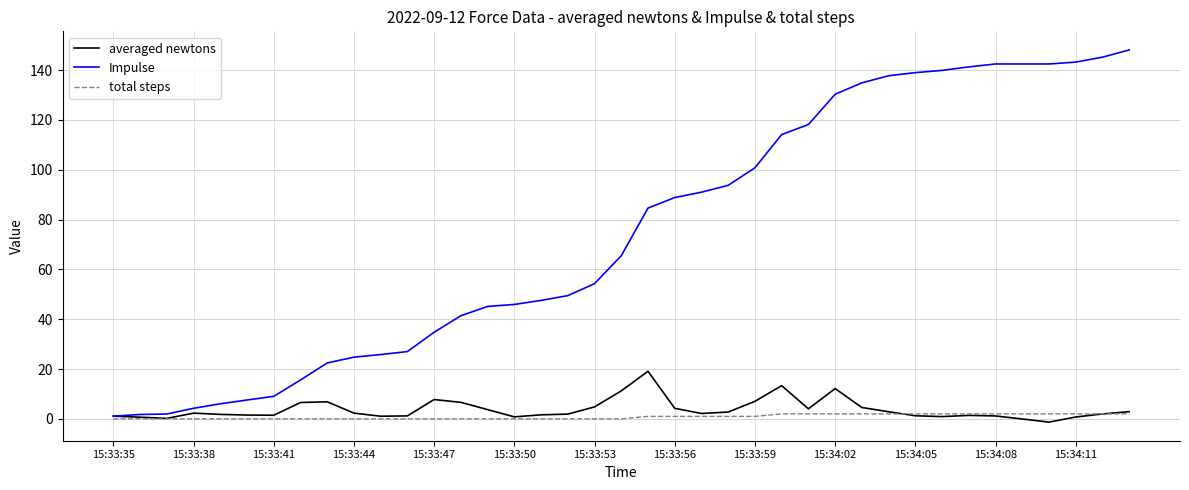

Which series has the largest total across all categories?

Impulse